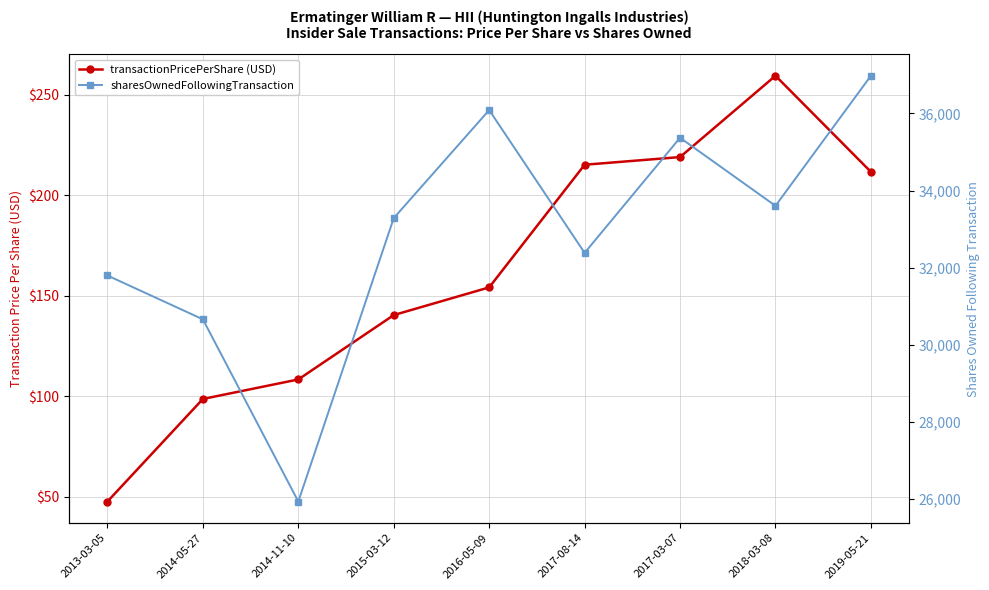

Rank the categories by transactionPricePerShare (USD) value from highest to lowest.

2018-03-08, 2017-03-07, 2017-08-14, 2019-05-21, 2016-05-09, 2015-03-12, 2014-11-10, 2014-05-27, 2013-03-05